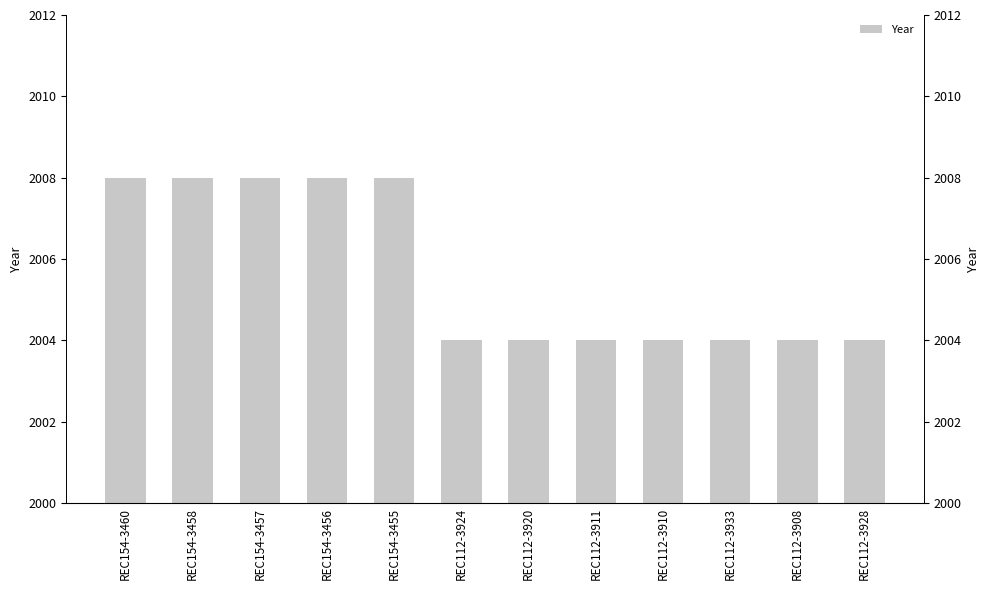

Does the chart contain any negative values?

No